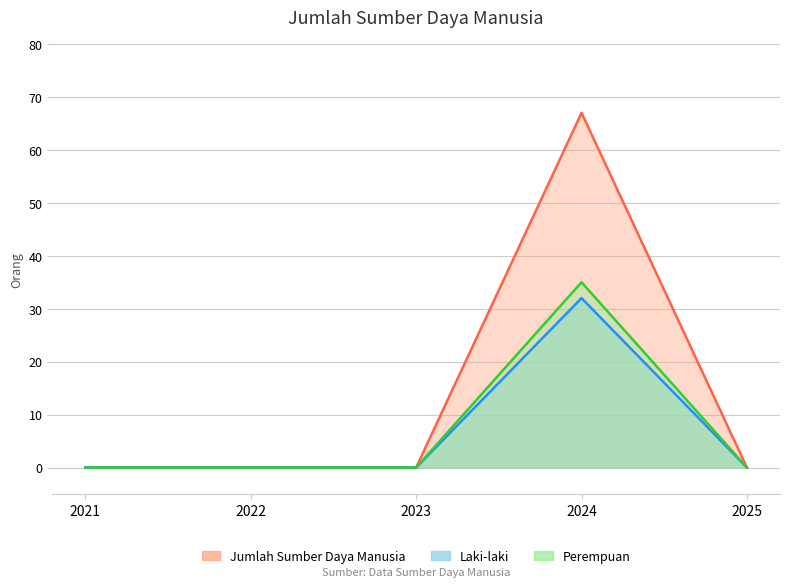

How many interior local peaks does the Laki-laki series have?

1